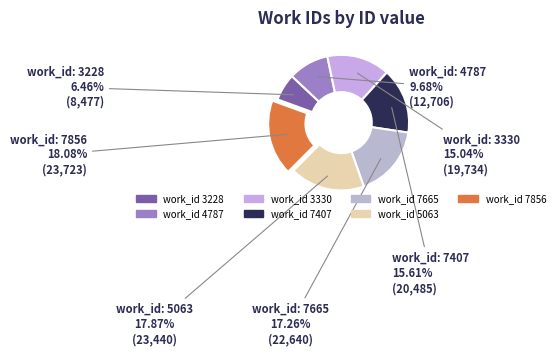

How many slices are in this pie chart?

7